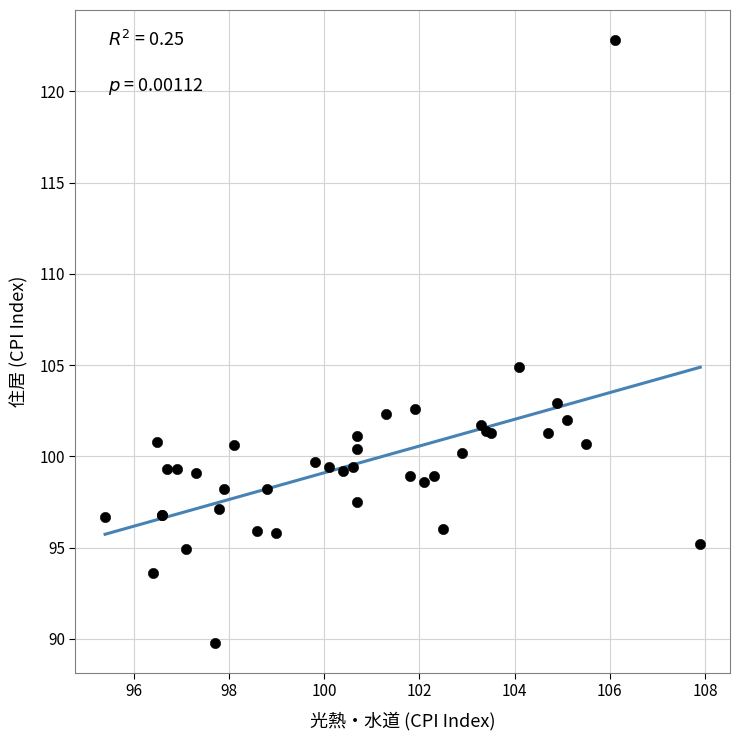

What Y value in the scatter plot is closest to 106?

104.9